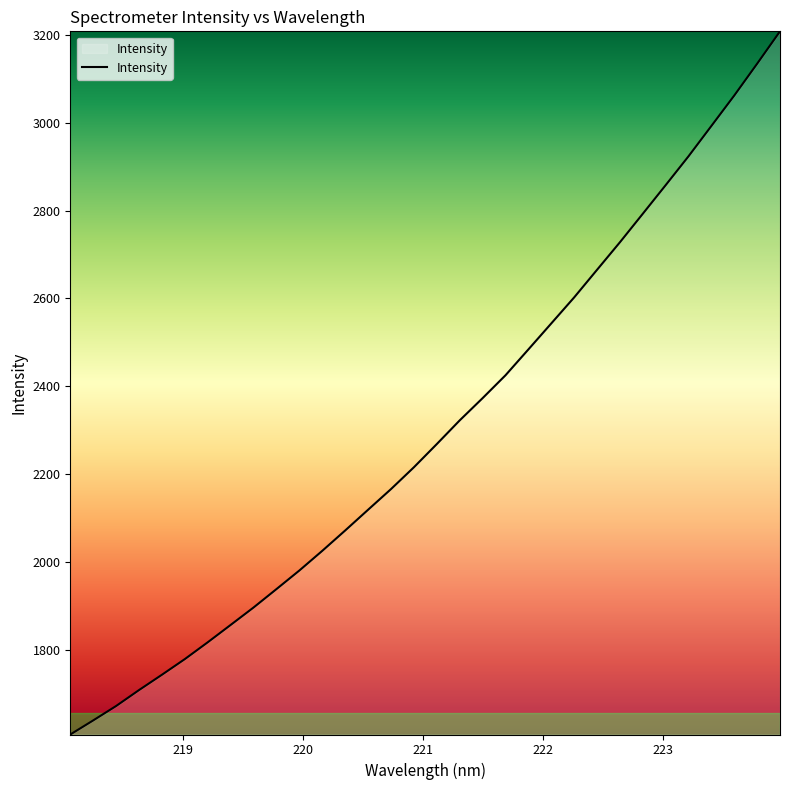

What is the maximum value shown in the chart?

3207.5